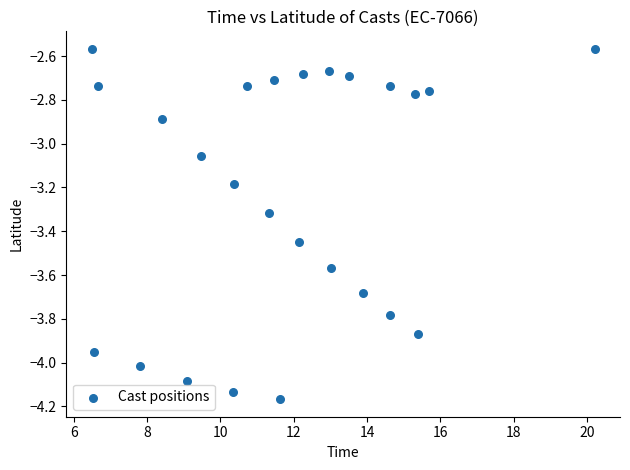

What is the range of Y values (max minus min)?

1.6